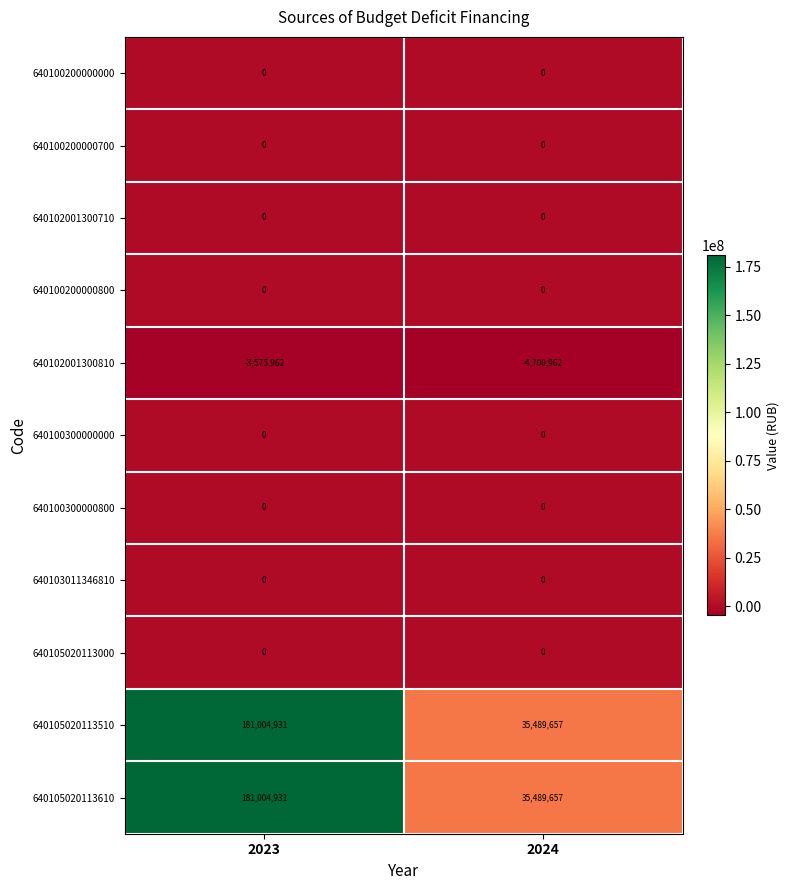

What is the difference between the highest and lowest values at 2023?

184580893